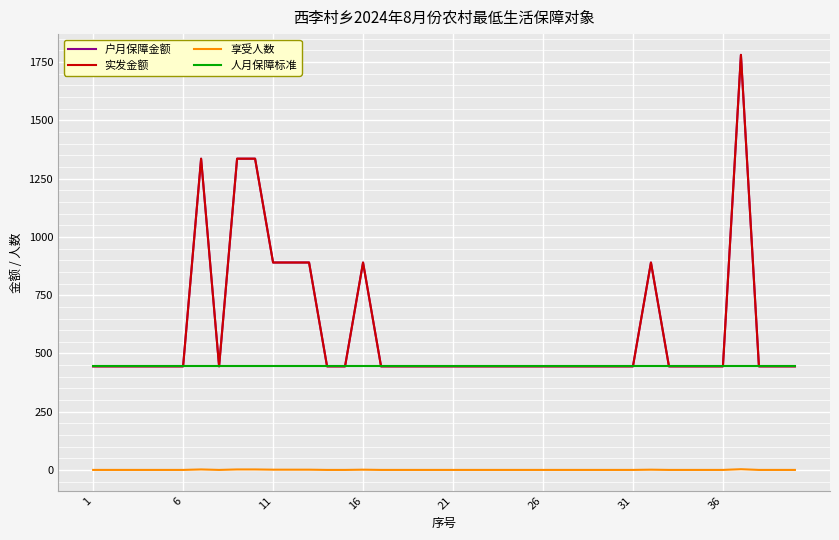

Which series has the largest range (max minus min)?

户月保障金额